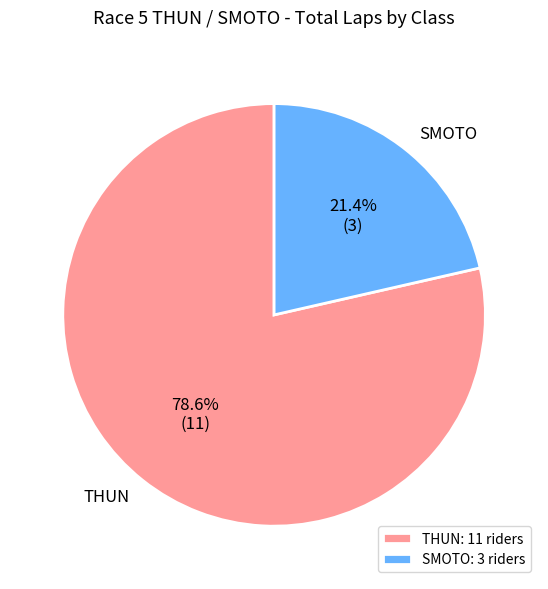

How many slices are in this pie chart?

2